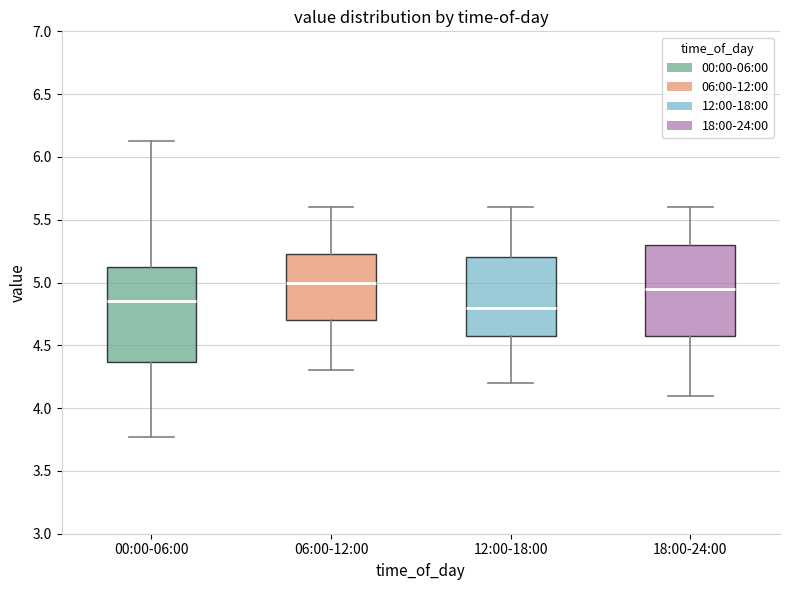

Reading left to right, read every box against the y-axis: the position of its median line, the range the box covers, and the ends of its whiskers. The values are not printed on the chart, so give them approximately, as read against the axis.

00:00-06:00: median 4.85, box 4.35 to 5.15, whiskers 3.75 to 6.15
06:00-12:00: median 5.00, box 4.70 to 5.25, whiskers 4.30 to 5.60
12:00-18:00: median 4.80, box 4.60 to 5.20, whiskers 4.20 to 5.60
18:00-24:00: median 4.95, box 4.60 to 5.30, whiskers 4.10 to 5.60